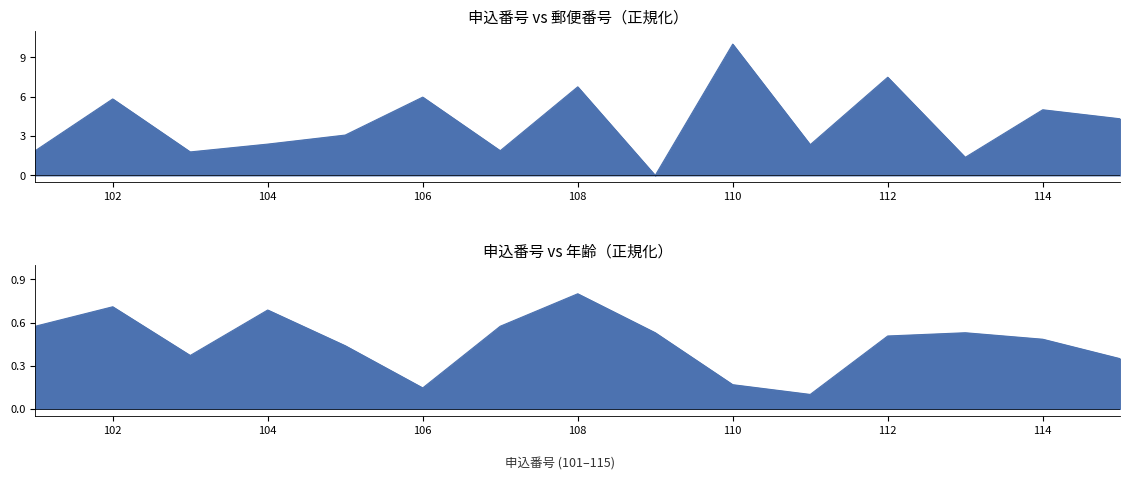

At which label is 年齢 closest to 0?

111